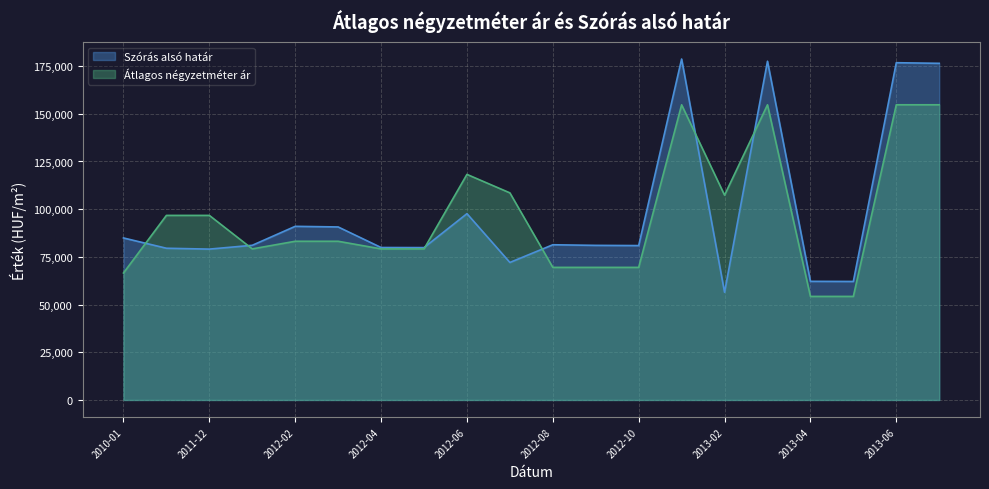

Rank the series by their maximum value, from lowest to highest.

Átlagos négyzetméter ár, Szórás alsó határ